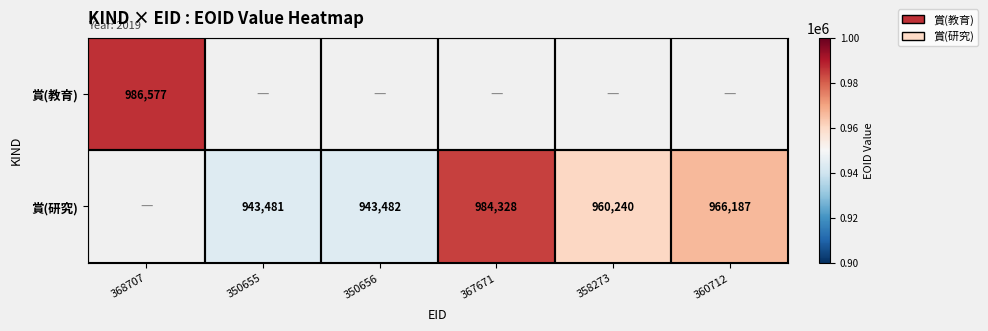

What is the sum of the 賞(研究) values at 350656 and 350655?

1886963